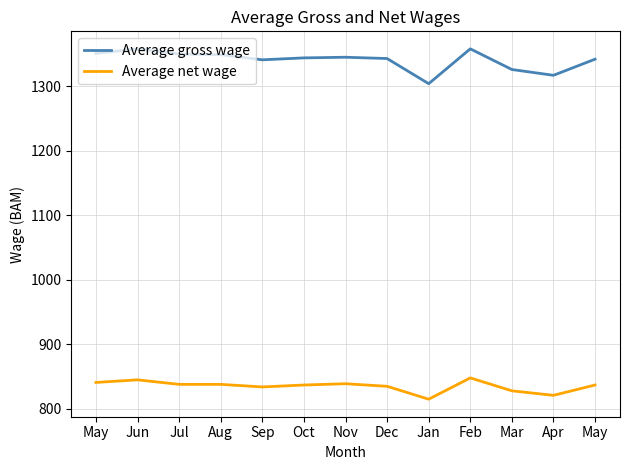

Which series has the largest total across all categories?

Average gross wage